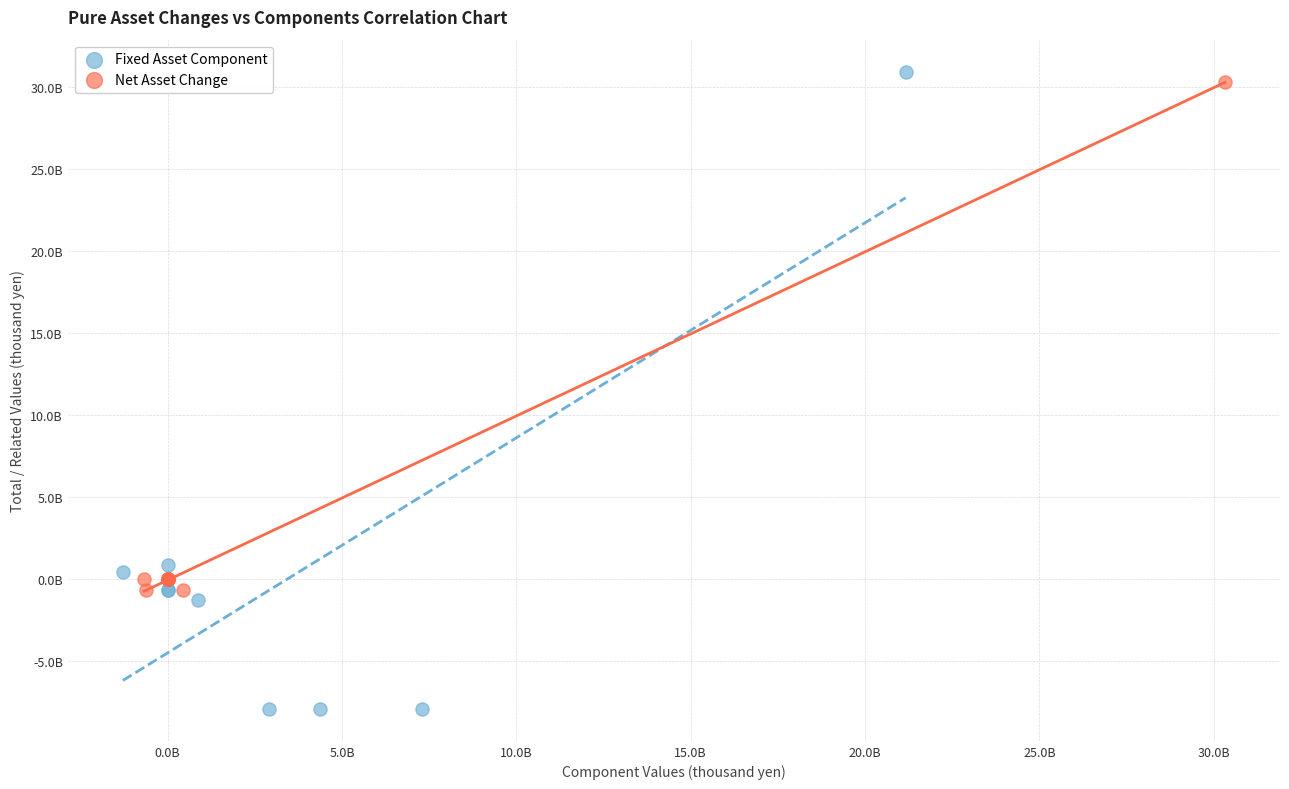

Which series reaches the maximum Y coordinate?

Fixed Asset Component